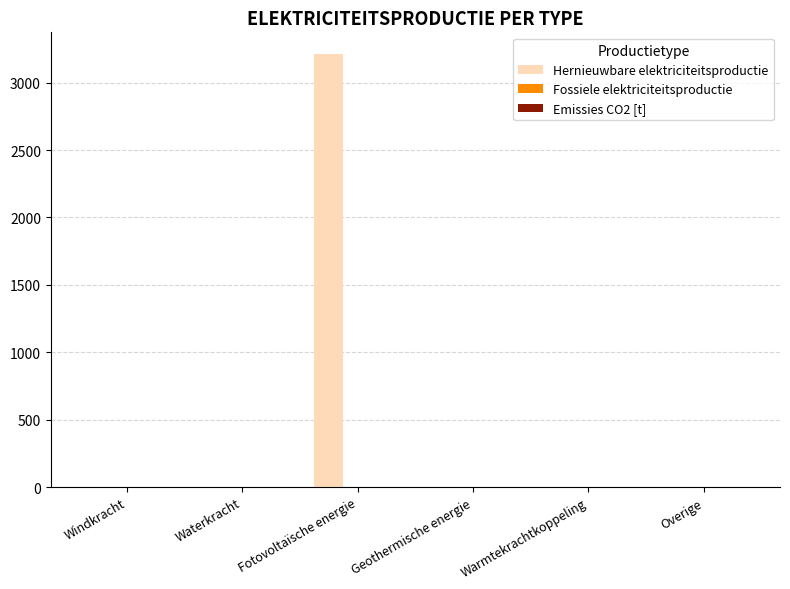

What is the maximum value shown in the chart?

3212.0